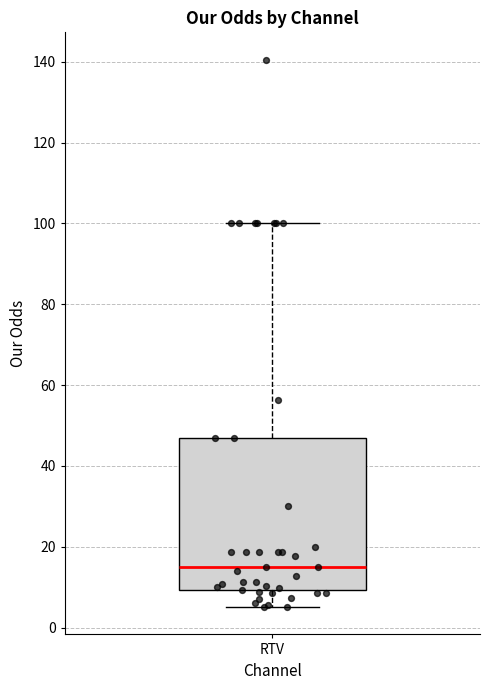

Where does the upper whisker of the box for RTV end on the y-axis? The values are not printed on the chart, so give them approximately, as read against the axis.

100